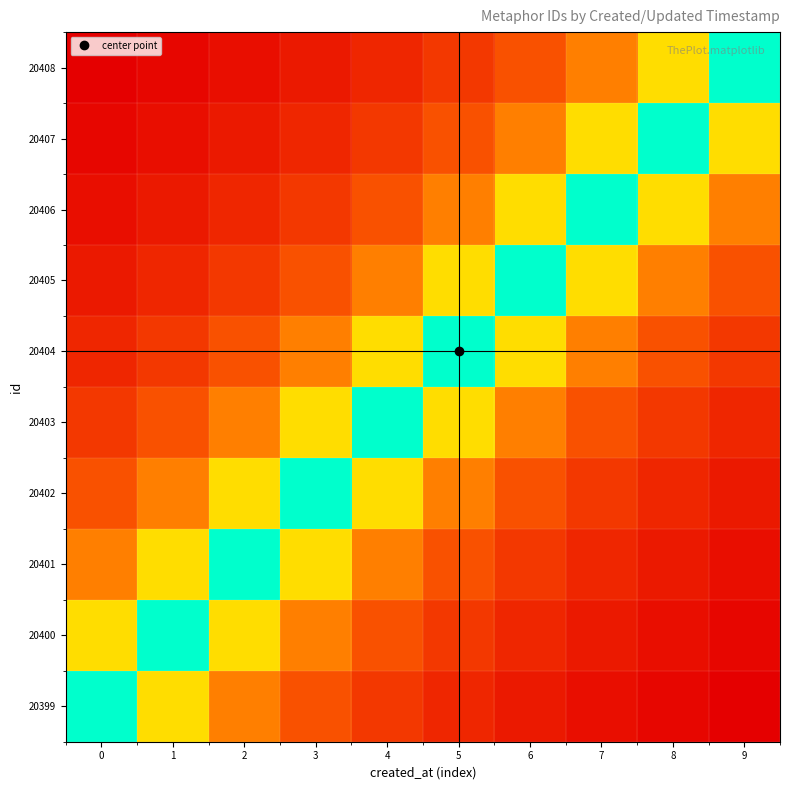

Which series has the largest range (max minus min)?

20408